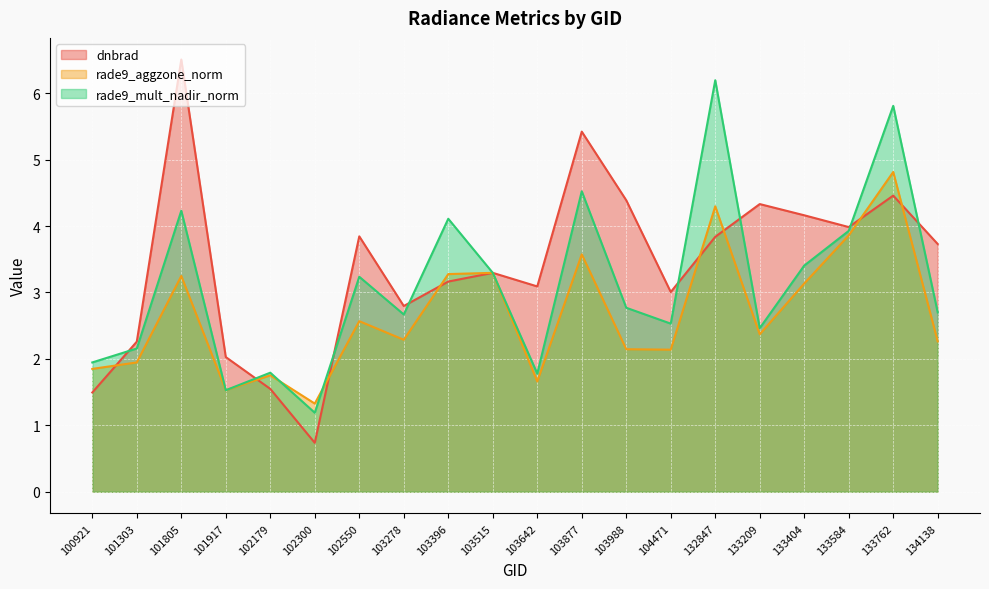

Reading left to right, transcribe all the data shown in this chart.

dnbrad: 100921=1.5	101303=2.3	101805=6.5	101917=2.0	102179=1.5	102300=0.7	102550=3.8	103278=2.8	103396=3.2	103515=3.3	103642=3.1	103877=5.4	103988=4.4	104471=3.0	132847=3.8	133209=4.3	133404=4.2	133584=4.0	133762=4.5	134138=3.7
rade9_aggzone_norm: 100921=1.9	101303=1.9	101805=3.2	101917=1.5	102179=1.8	102300=1.3	102550=2.6	103278=2.3	103396=3.3	103515=3.3	103642=1.7	103877=3.6	103988=2.1	104471=2.1	132847=4.3	133209=2.4	133404=3.1	133584=3.9	133762=4.8	134138=2.3
rade9_mult_nadir_norm: 100921=1.9	101303=2.2	101805=4.2	101917=1.5	102179=1.8	102300=1.2	102550=3.2	103278=2.7	103396=4.1	103515=3.3	103642=1.8	103877=4.5	103988=2.8	104471=2.5	132847=6.2	133209=2.5	133404=3.4	133584=3.9	133762=5.8	134138=2.7